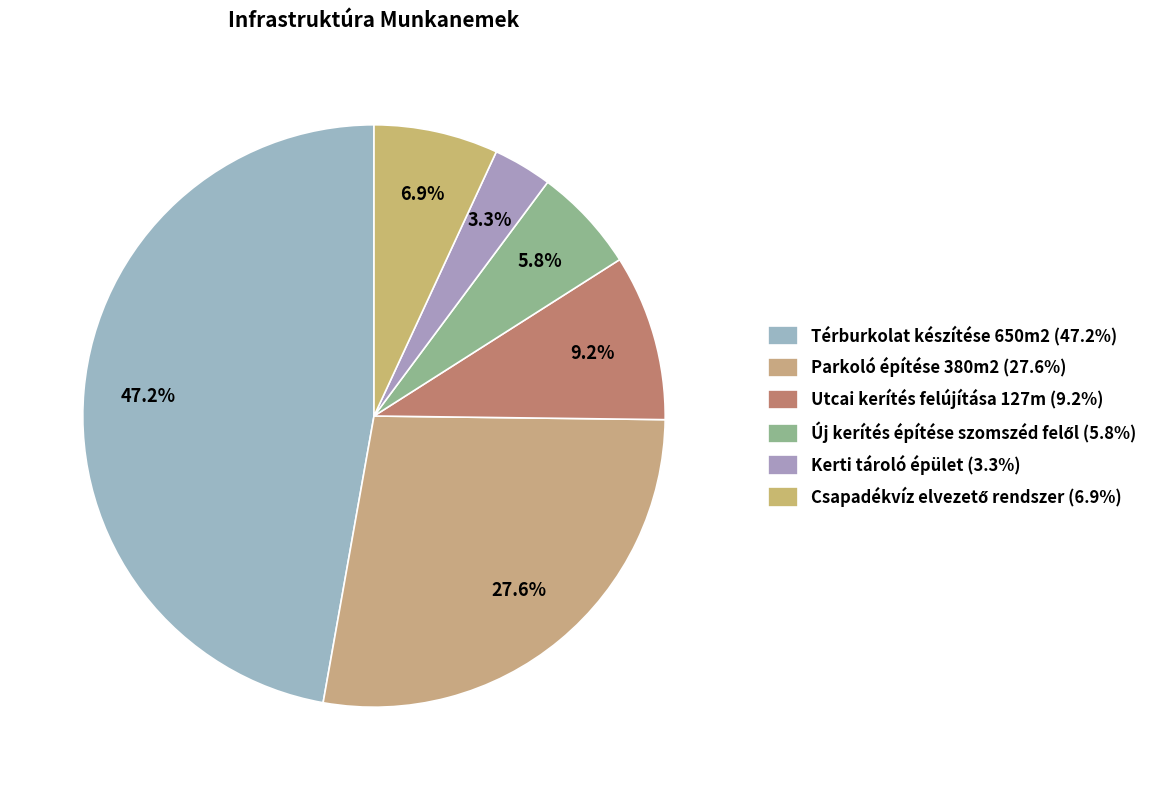

How many slices are in this pie chart?

6